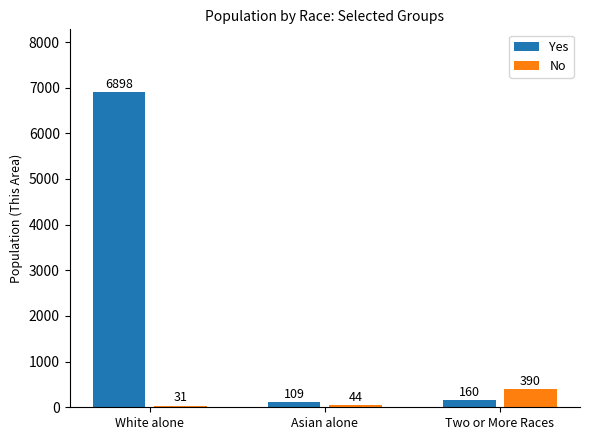

Reading left to right, transcribe all the data shown in this chart.

Yes: White alone=6898	Asian alone=109	Two or More Races=160
No: White alone=31	Asian alone=44	Two or More Races=390